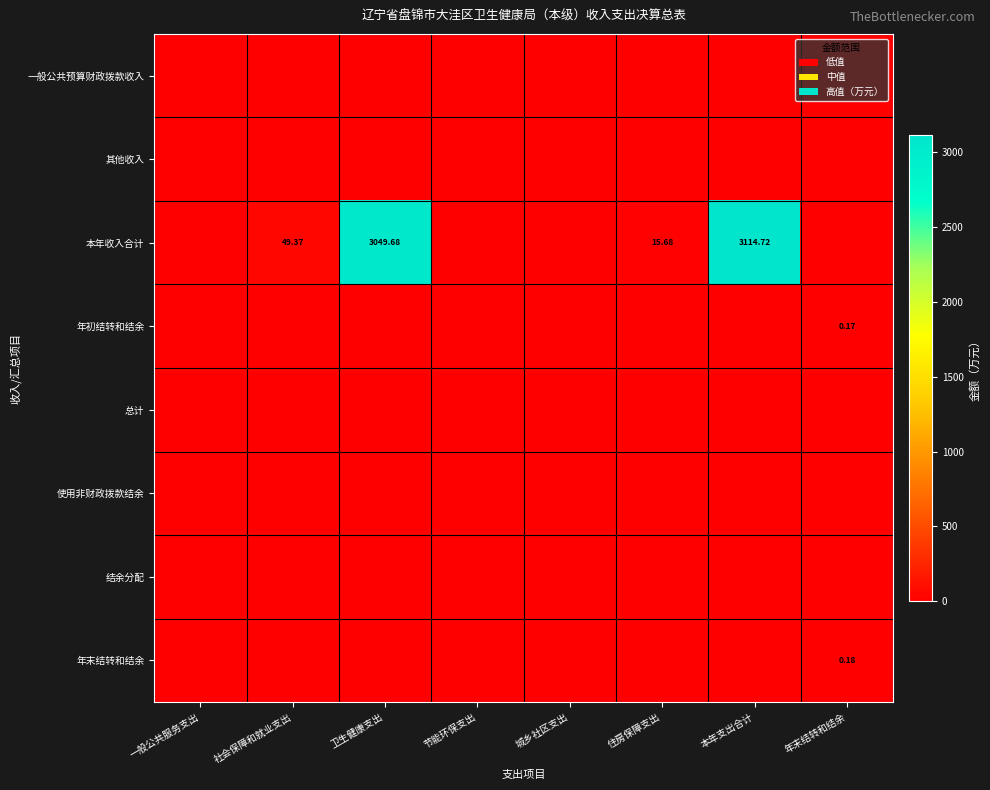

What is the greatest value displayed?

3114.7